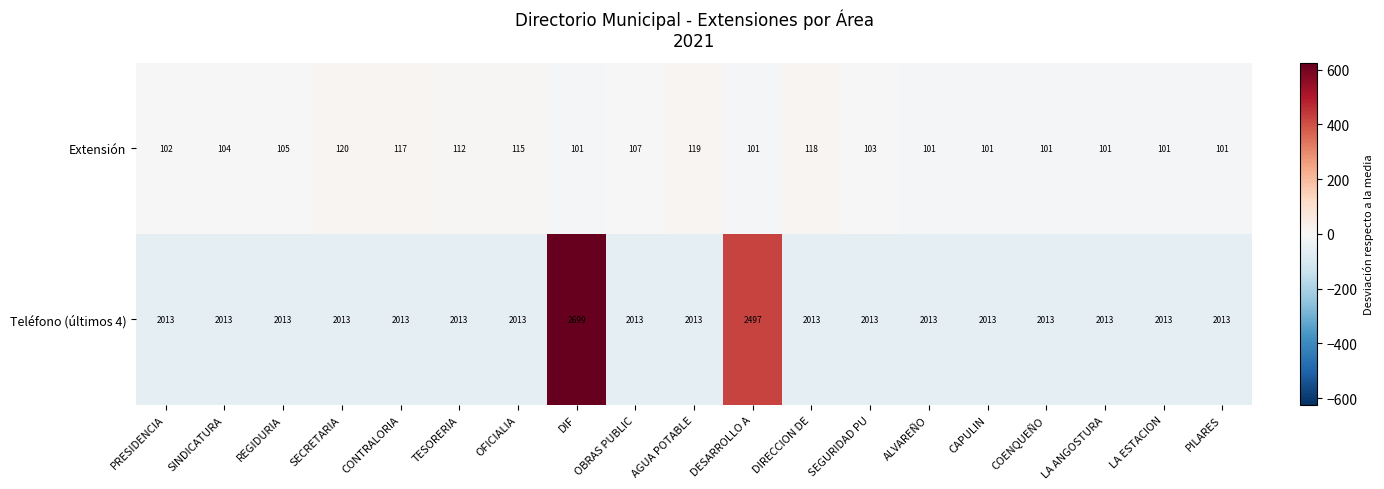

What is the approximate value of Teléfono (últimos 4) at CONTRALORIA?

2013